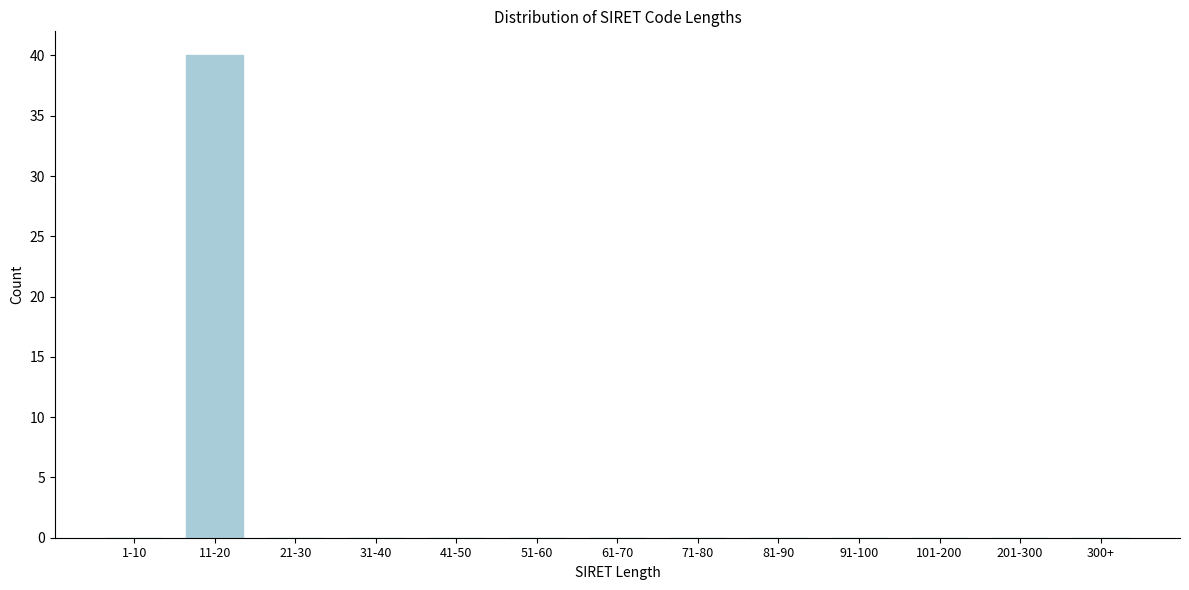

Reading left to right, transcribe all the data shown in this chart.

1-10=0	11-20=40	21-30=0	31-40=0	41-50=0	51-60=0	61-70=0	71-80=0	81-90=0	91-100=0	101-200=0	201-300=0	300+=0